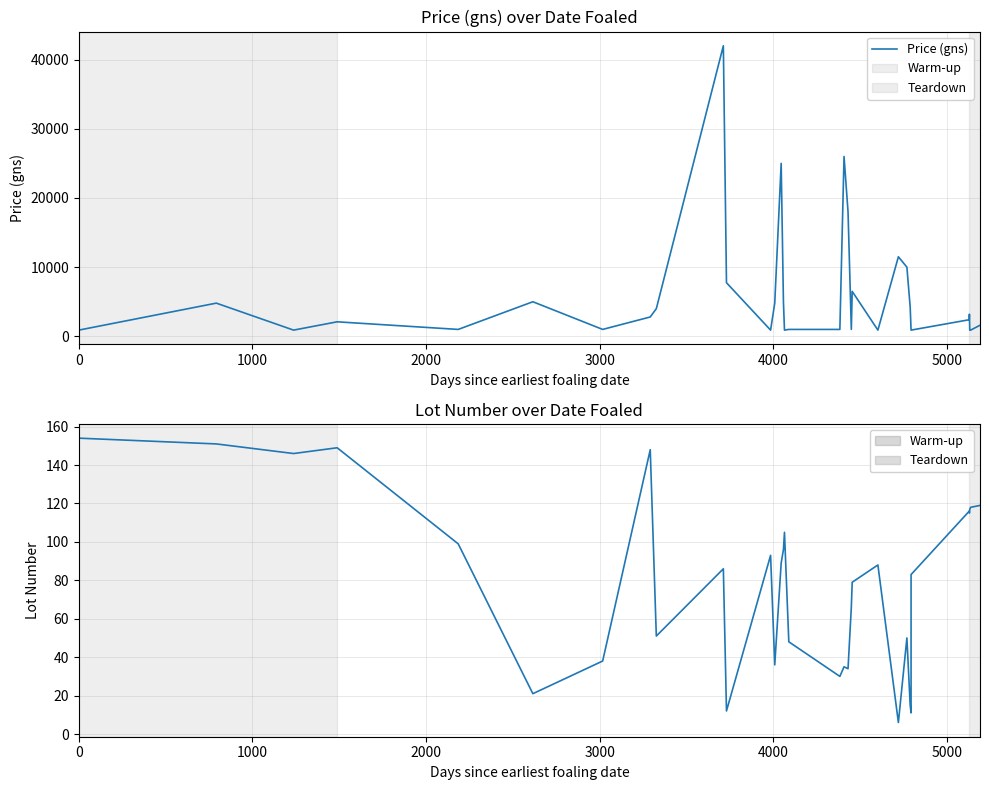

Which series has the largest range (max minus min)?

Price (gns)